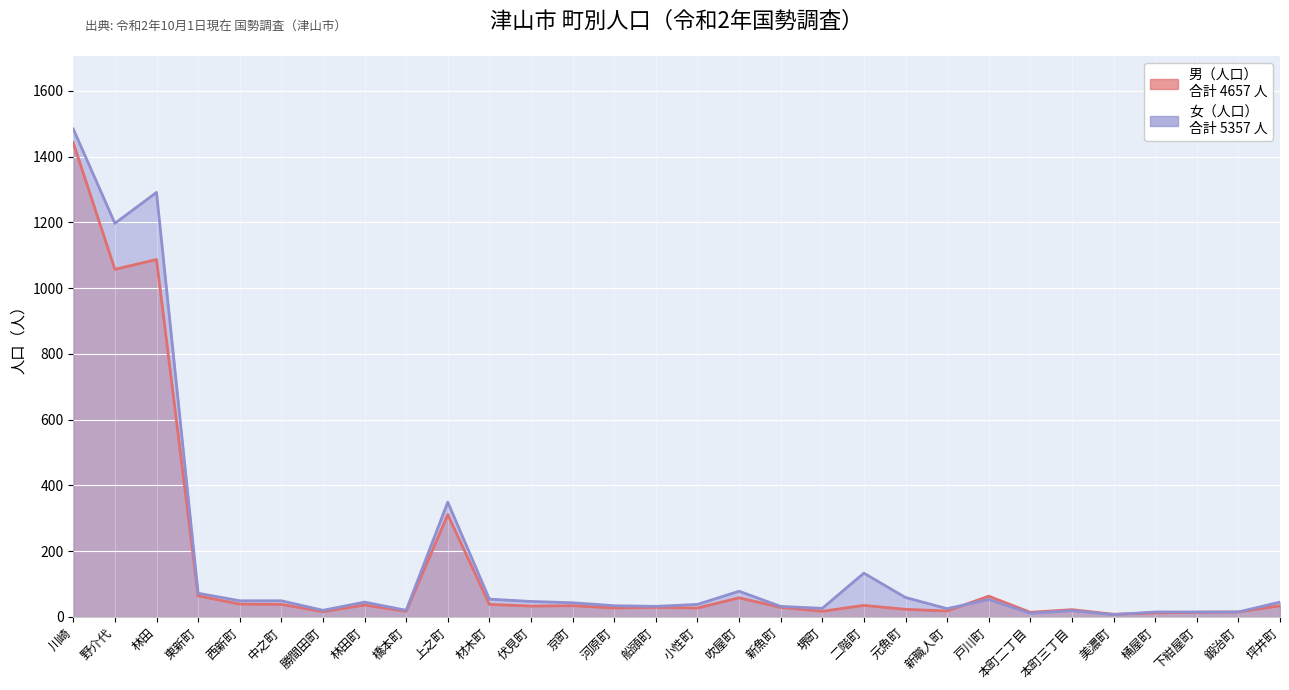

Reading right to left, list all the values displayed in this chart.

男（人口）: 34	15	14	12	8	22	14	63	18	23	35	17	29	58	27	29	27	34	33	38	311	17	36	16	38	39	64	1087	1057	1442
女（人口）: 45	15	15	15	7	19	11	53	25	59	133	26	32	78	38	32	34	43	47	54	349	20	45	20	49	49	72	1291	1197	1484